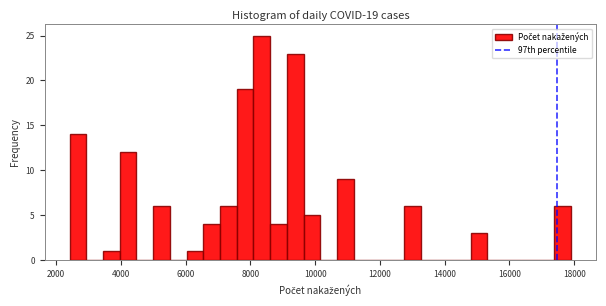

Around what value on the x-axis is the tallest bar? Give the approximate position of its centre, as read against the axis.

8400